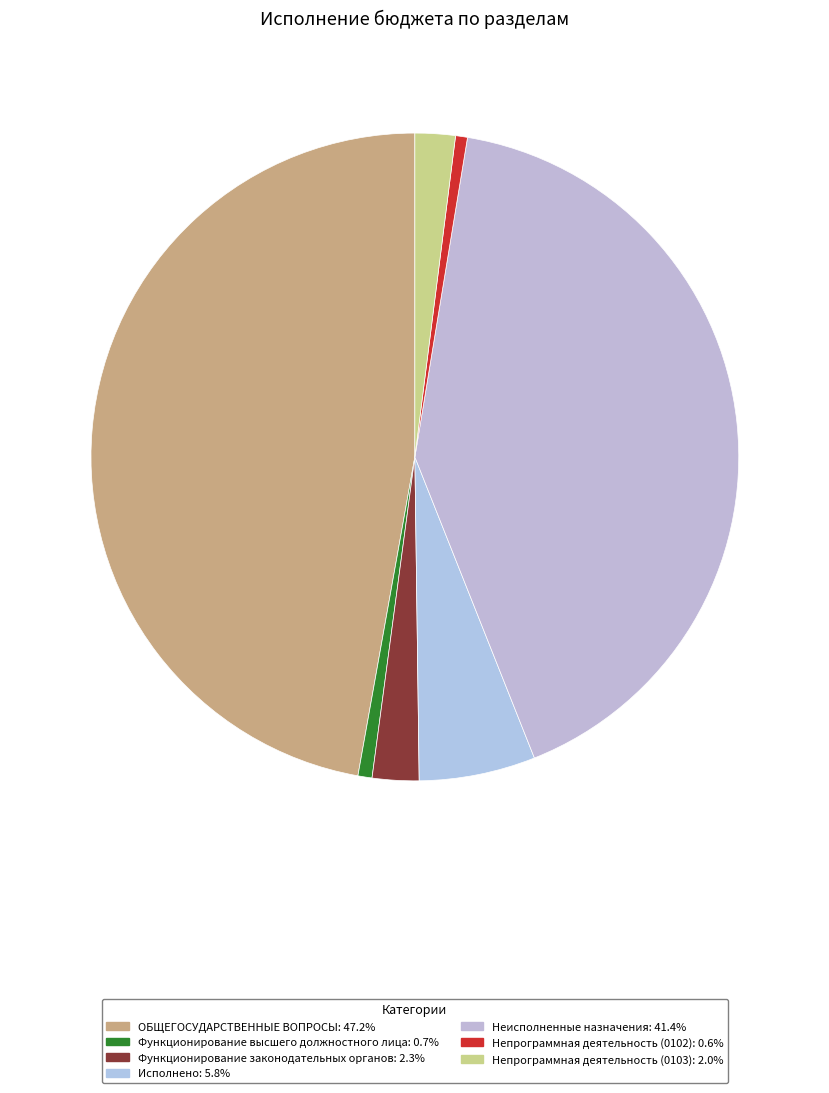

Is there any slice that represents more than half of the pie?

No